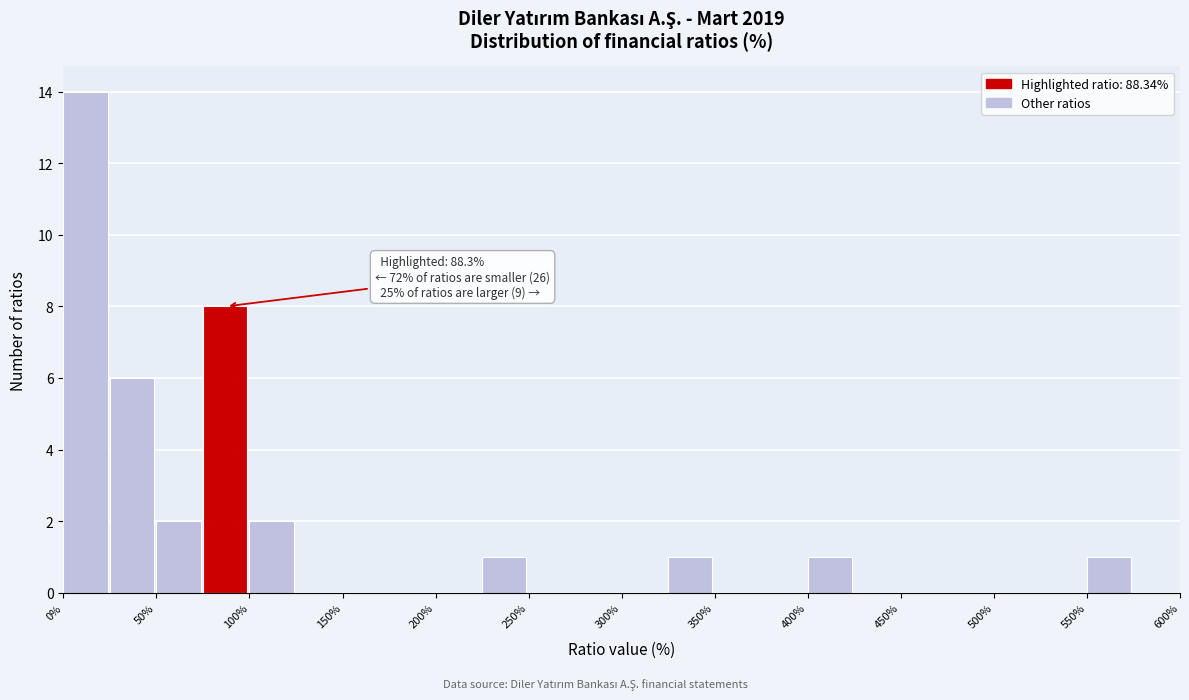

Over which range of the x-axis is the bar tallest?

0 to 25